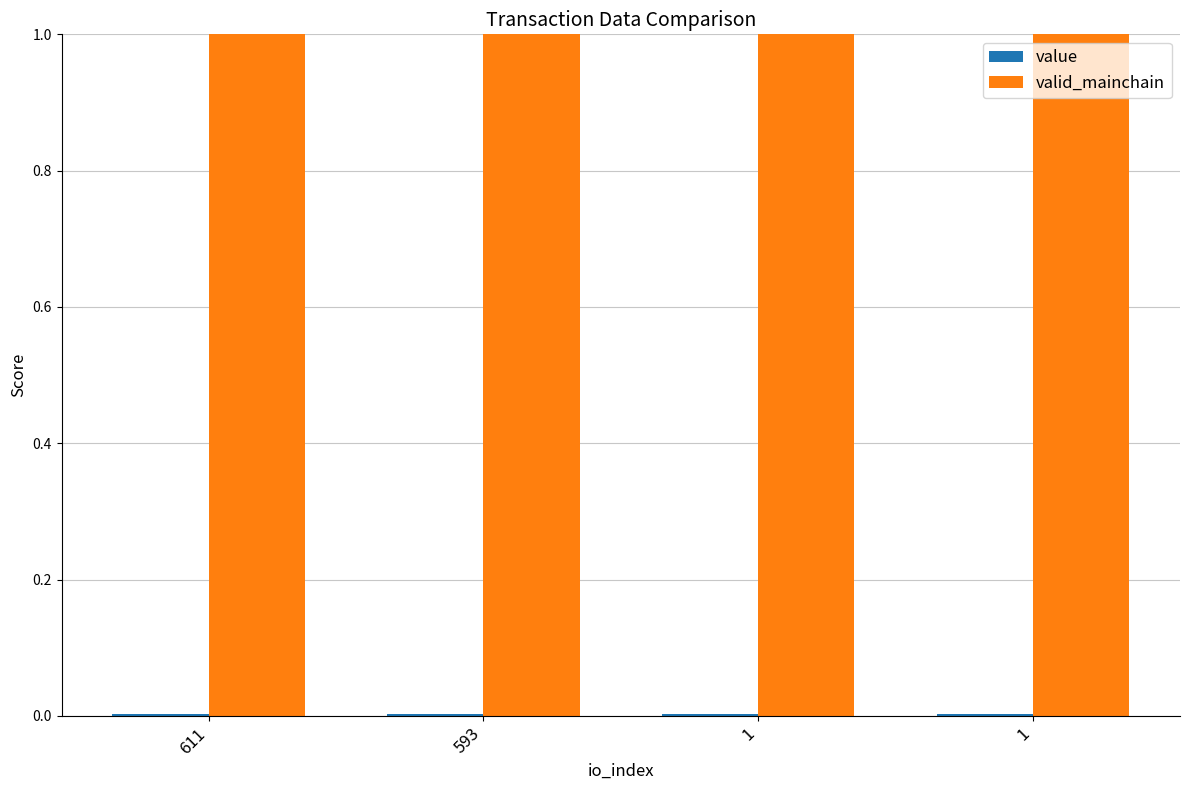

Reading left to right, extract all data points from this chart.

value: 611=0.0	593=0.0	1=0.0	1=0.0
valid_mainchain: 611=1.0	593=1.0	1=1.0	1=1.0